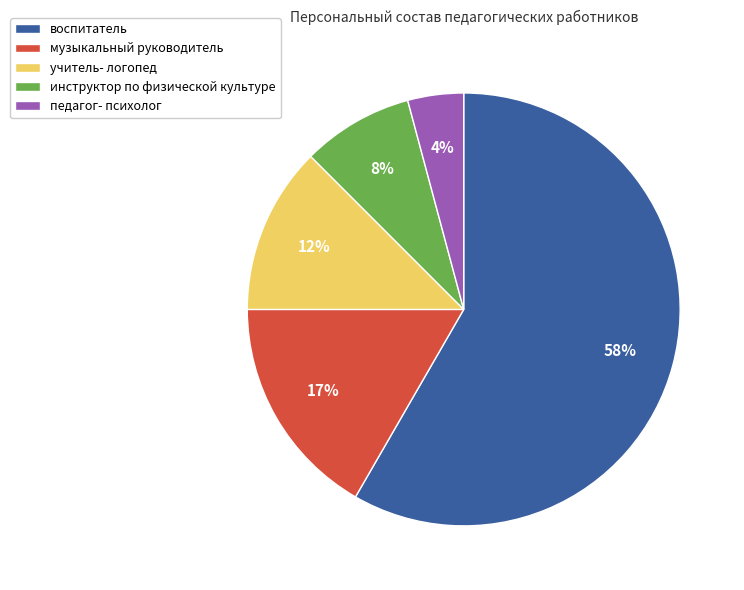

Is there any slice that represents more than half of the pie?

Yes